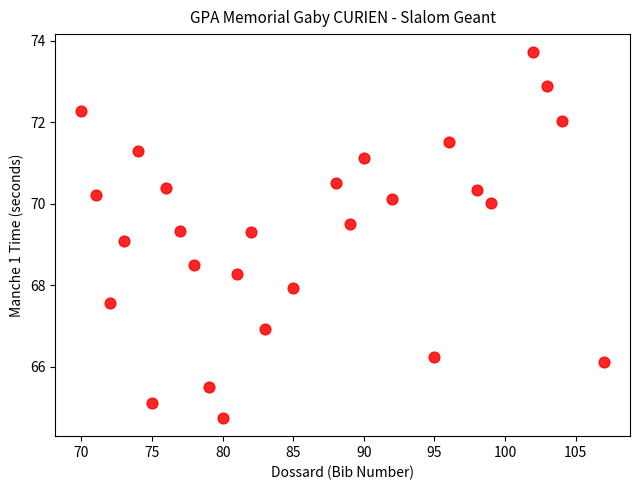

What is the range of X values (max minus min)?

37.0